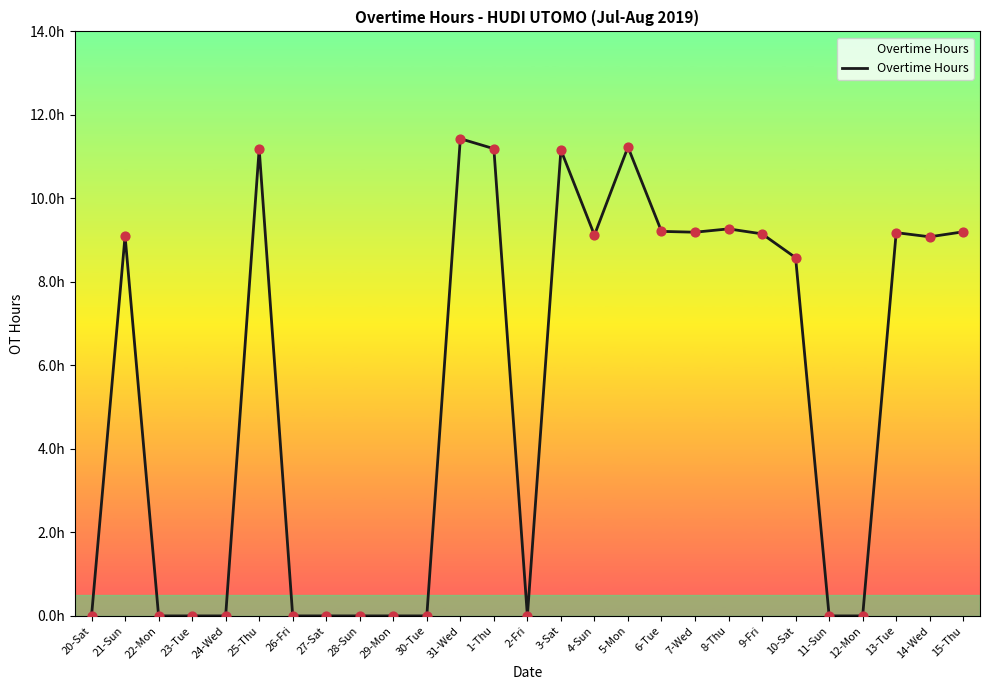

Which has a higher value, 2-Fri or 14-Wed?

14-Wed